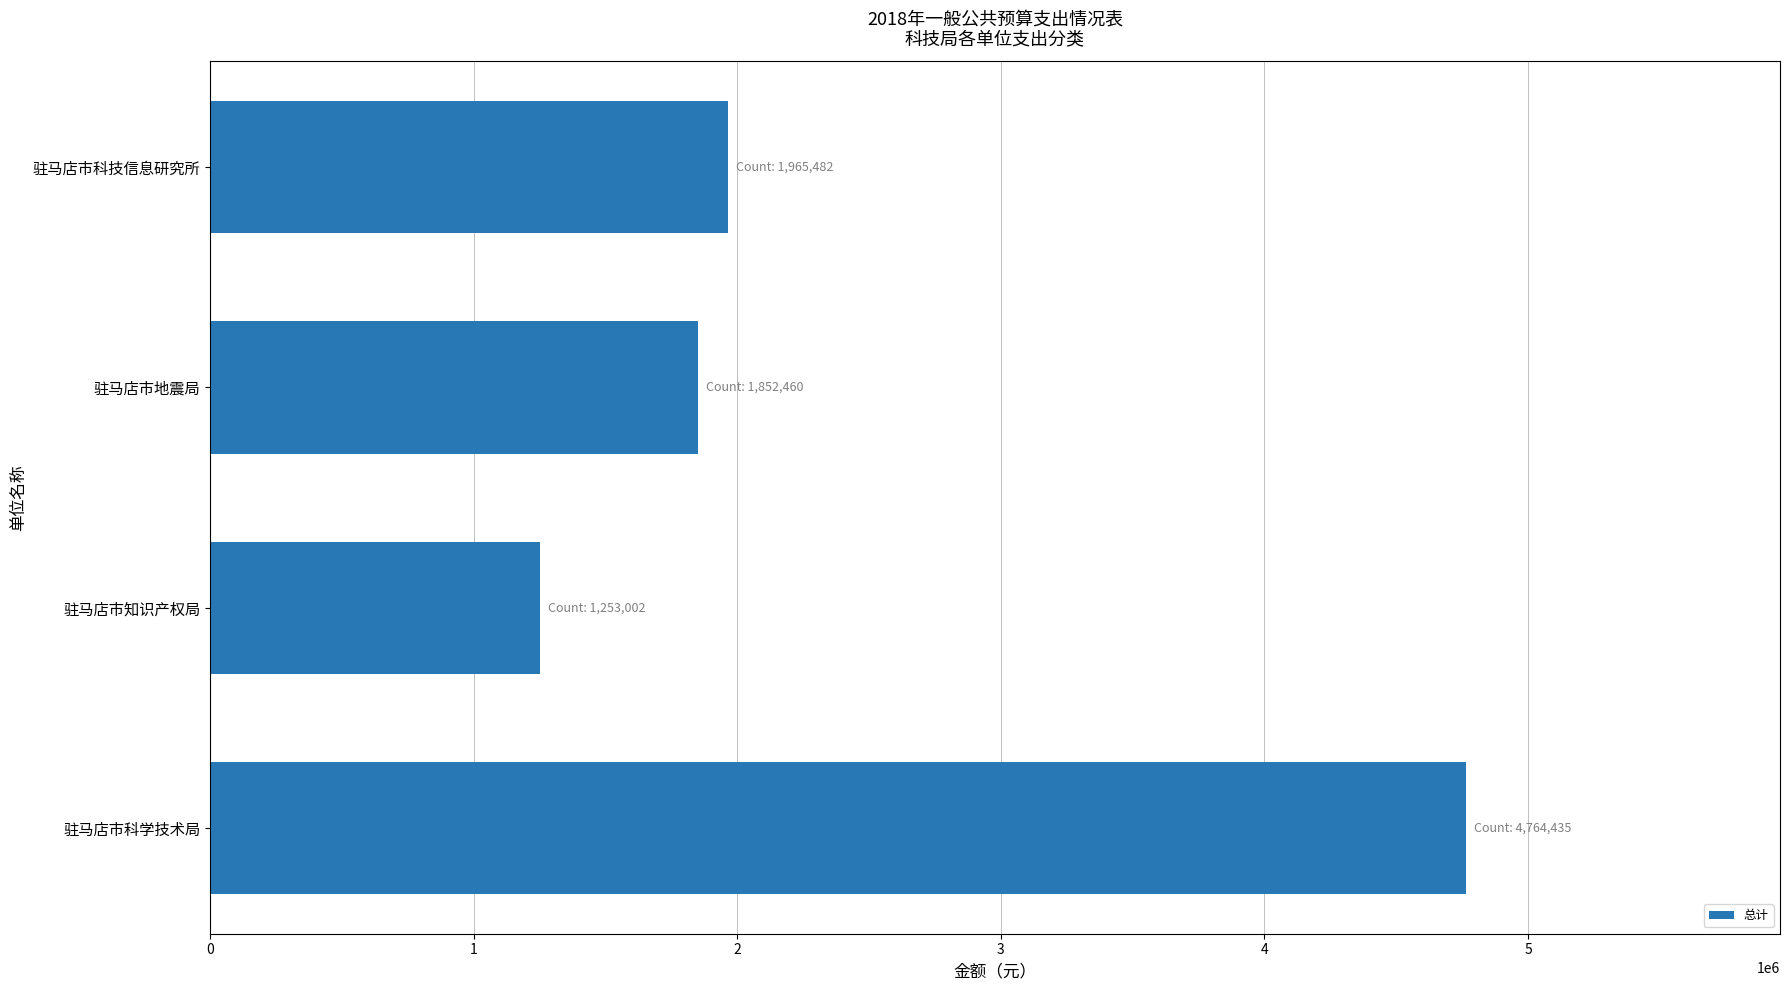

How many series are shown in this chart?

1